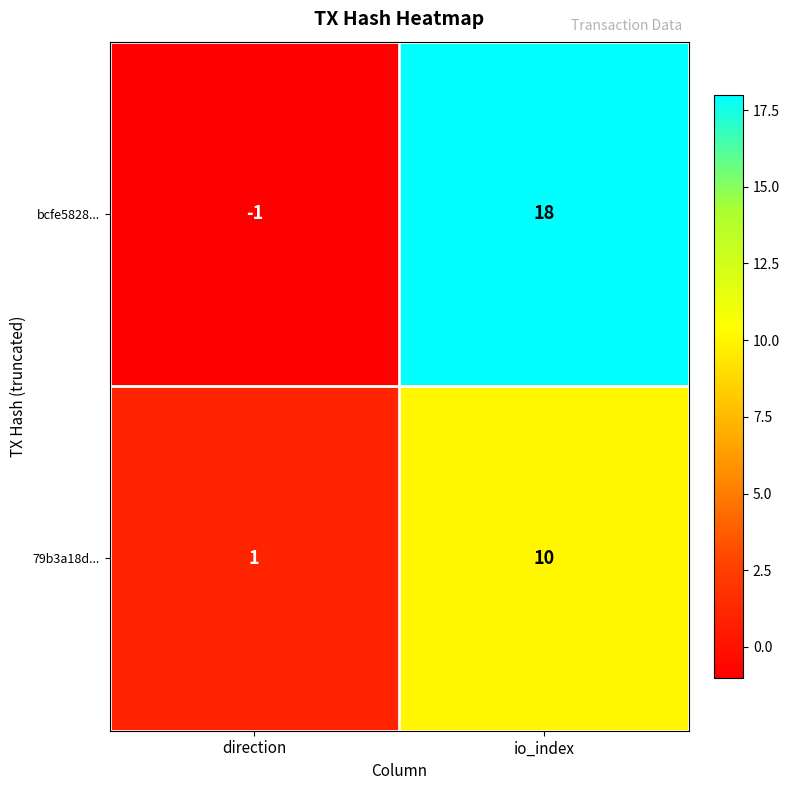

At which category is the sum across all series the highest?

io_index